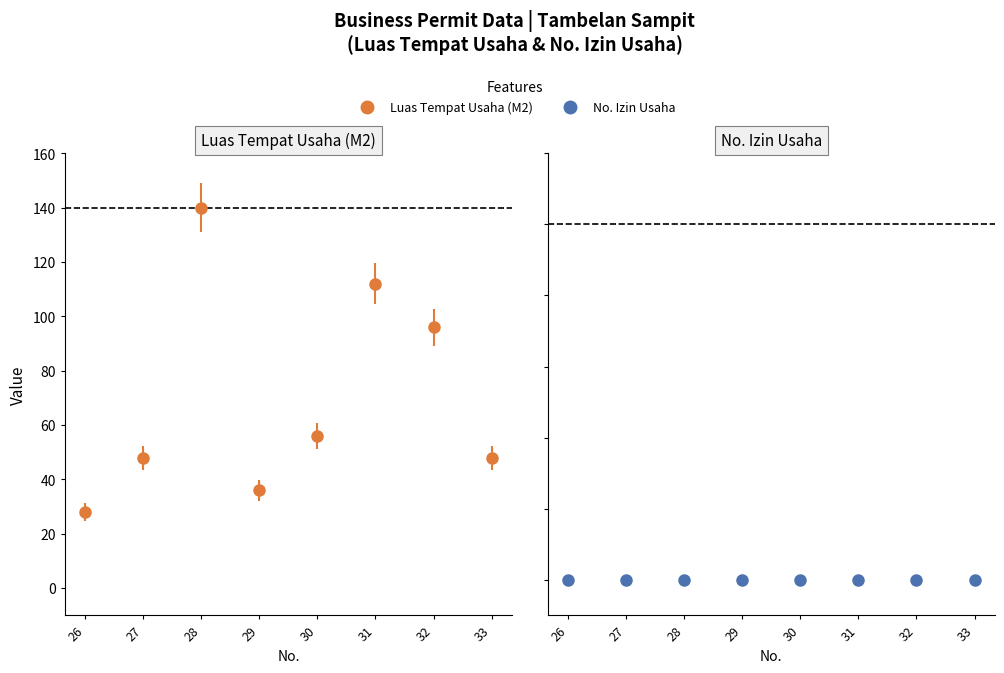

Does the chart have visible grid lines?

No